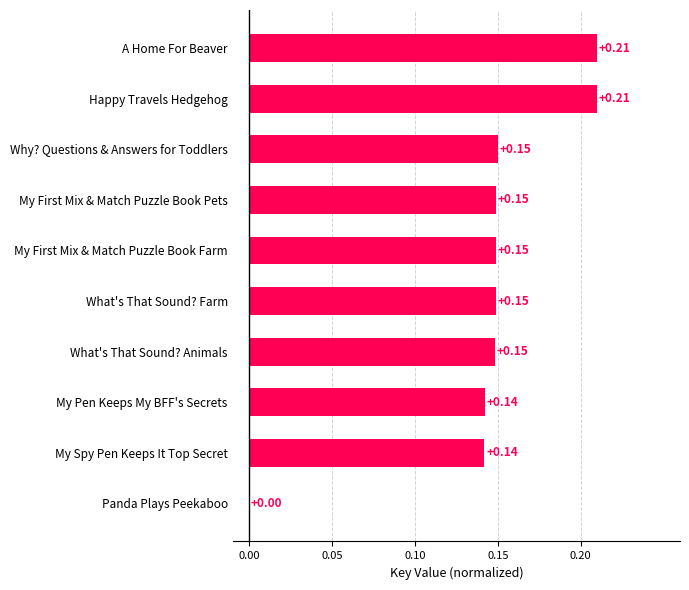

Between What's That Sound? Animals and My Pen Keeps My BFF's Secrets, which is larger?

What's That Sound? Animals